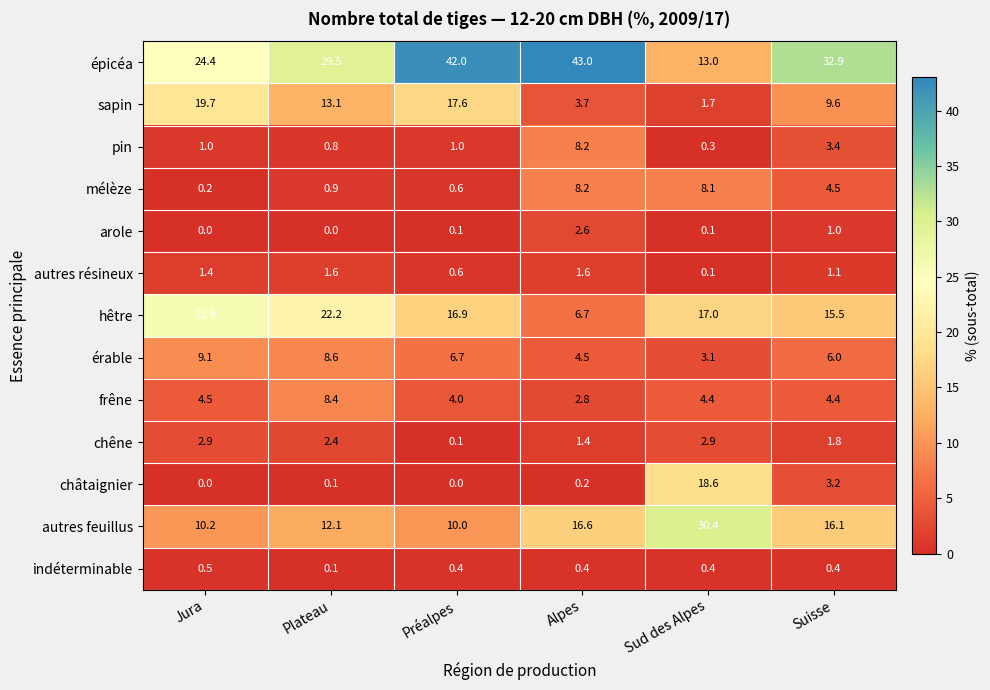

At how many categories does at least one series exceed 28?

5